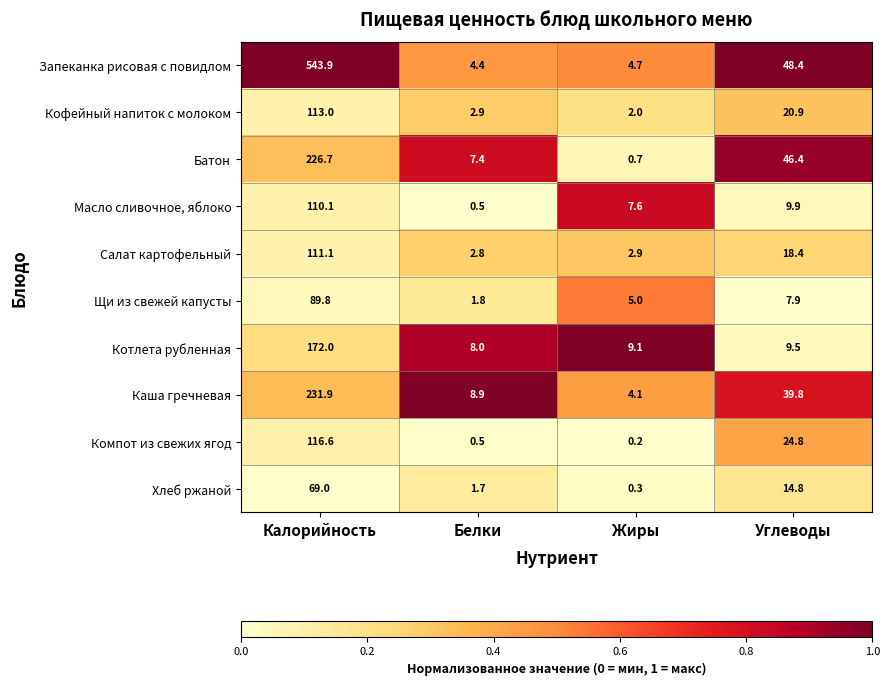

At Углеводы, list the series in order from largest to smallest.

Запеканка рисовая с повидлом, Батон, Каша гречневая, Компот из свежих ягод, Кофейный напиток с молоком, Салат картофельный, Хлеб ржаной, Масло сливочное, яблоко, Котлета рубленная, Щи из свежей капусты